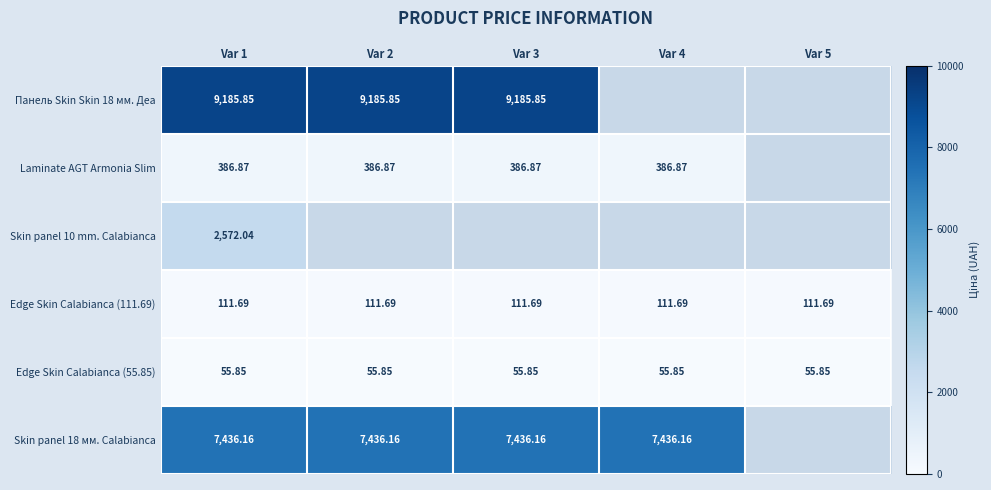

True or false: Edge Skin Calabianca (55.85) has a value of 87.4 at Var 1.

False